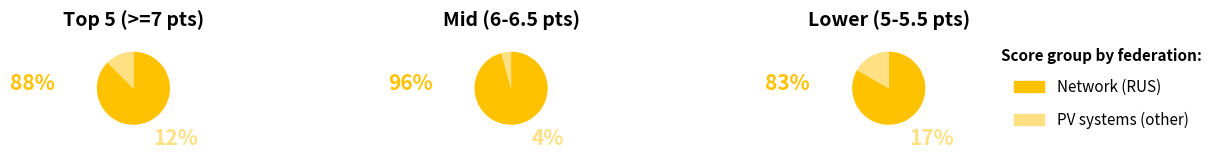

Rank the series by their maximum value, from lowest to highest.

PV systems, Network